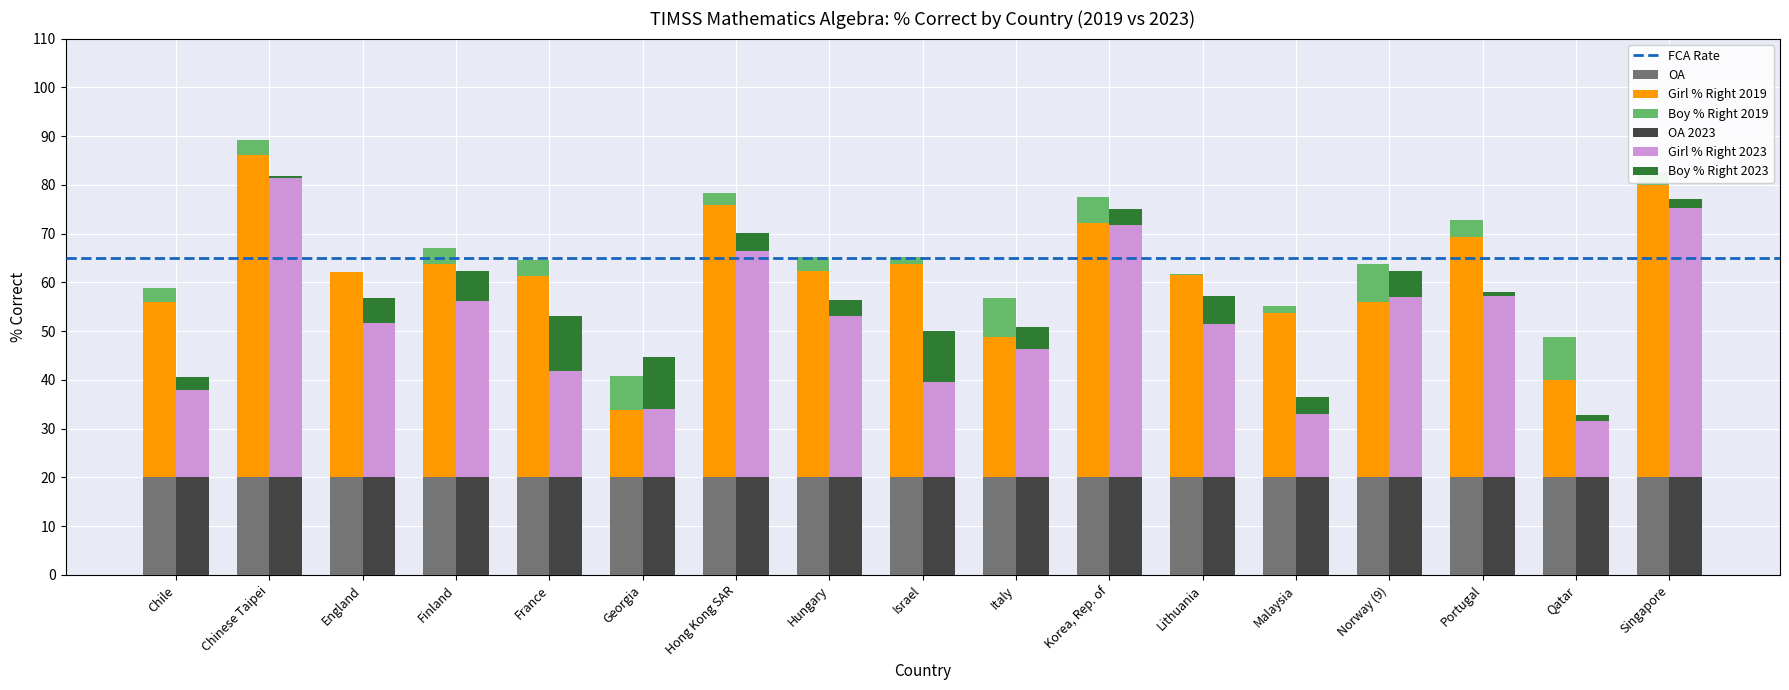

At which label does the data first exceed 42?

Chinese Taipei